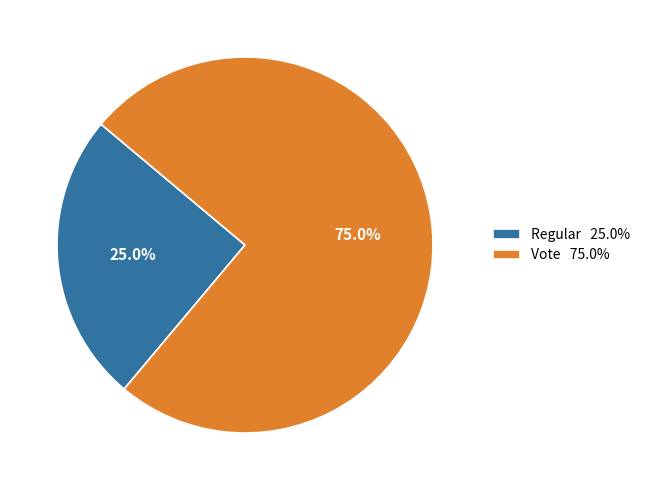

Which category has the smallest portion of the pie?

Regular